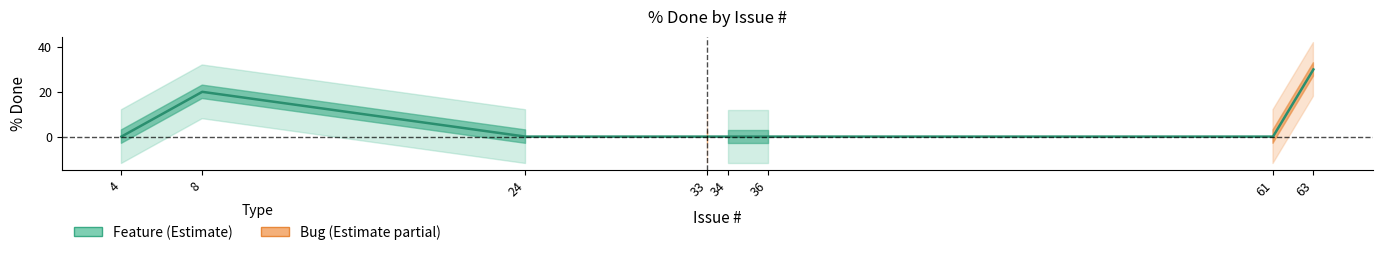

What is the maximum value shown in the chart?

30